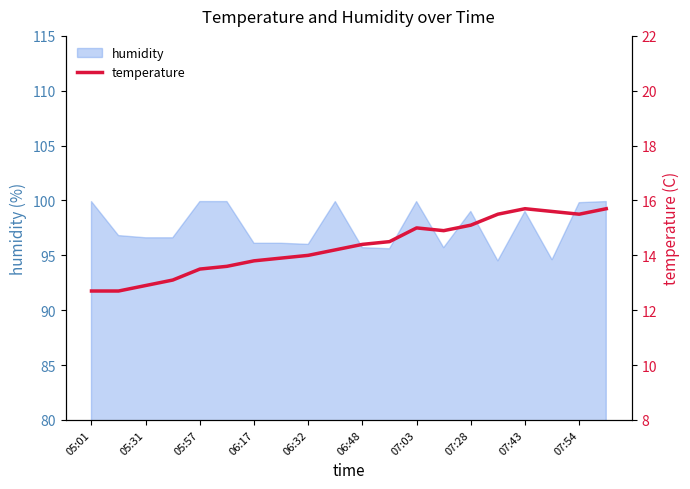

True or false: humidity has a value of 99.8 at 07:54.

True